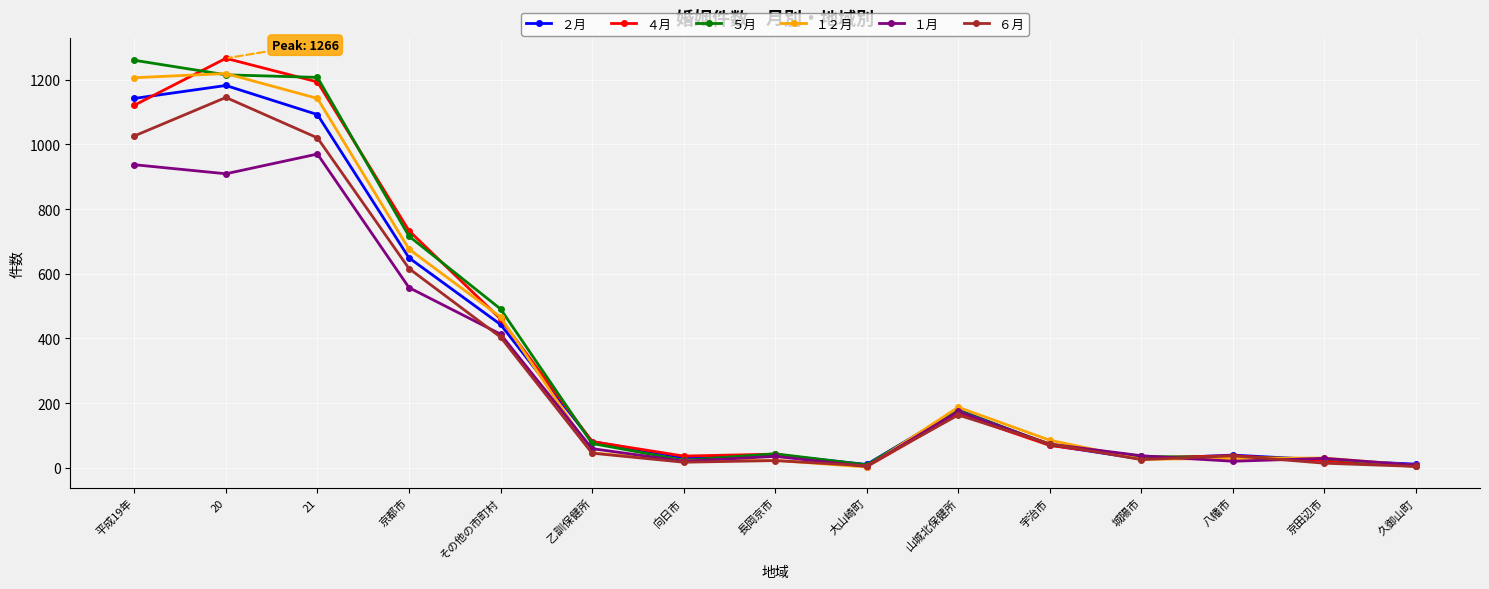

How many series are shown in this chart?

6